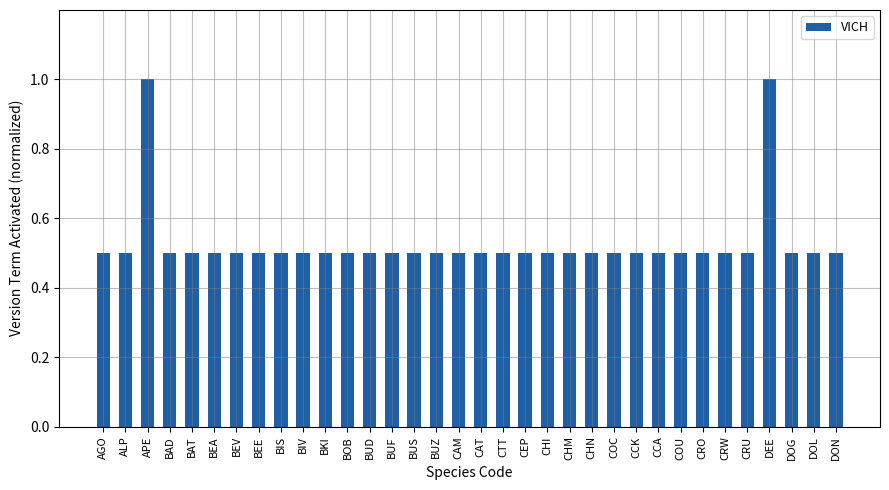

True or false: the data shows 0.9 at BOB.

False